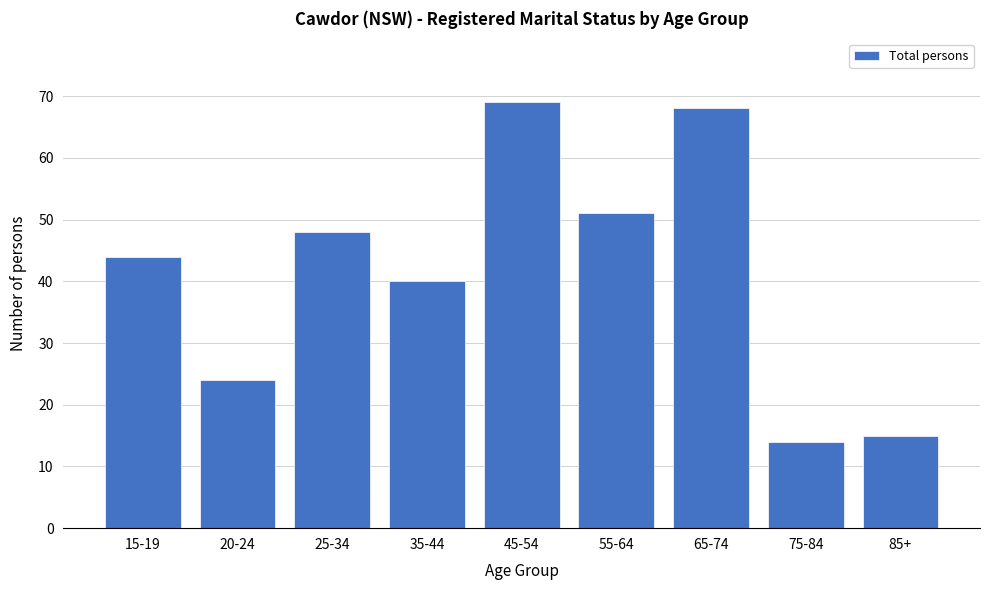

Reading right to left, what are all the values shown in this chart?

15	14	68	51	69	40	48	24	44